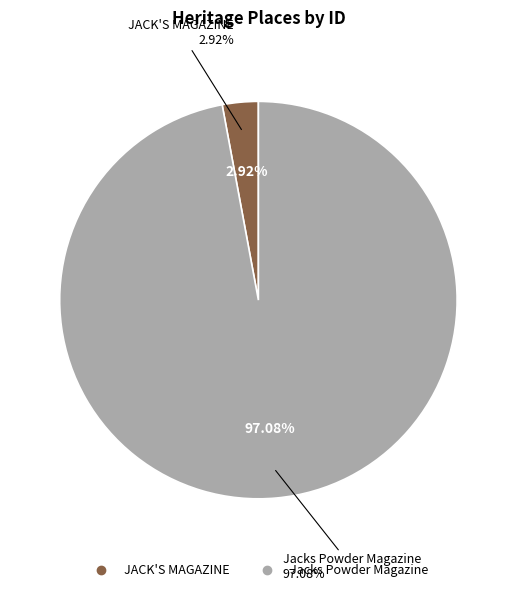

What percentage is the Jacks Powder Magazine slice, to the nearest percent?

97%